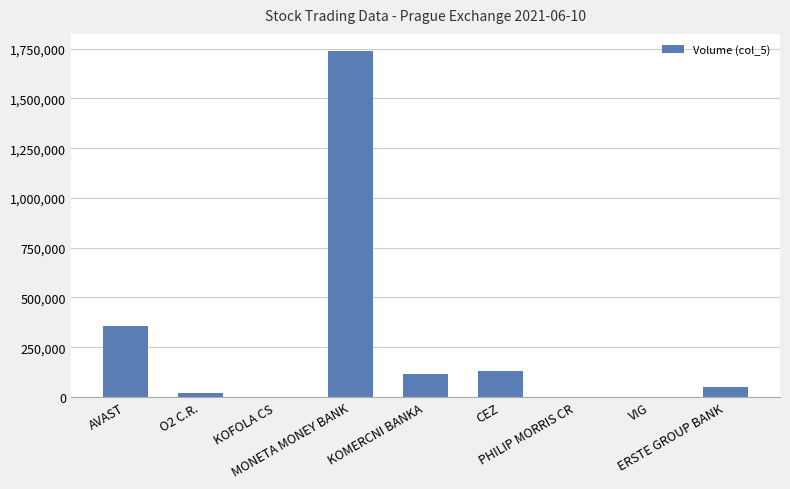

Which label corresponds to the largest value in the chart?

MONETA MONEY BANK